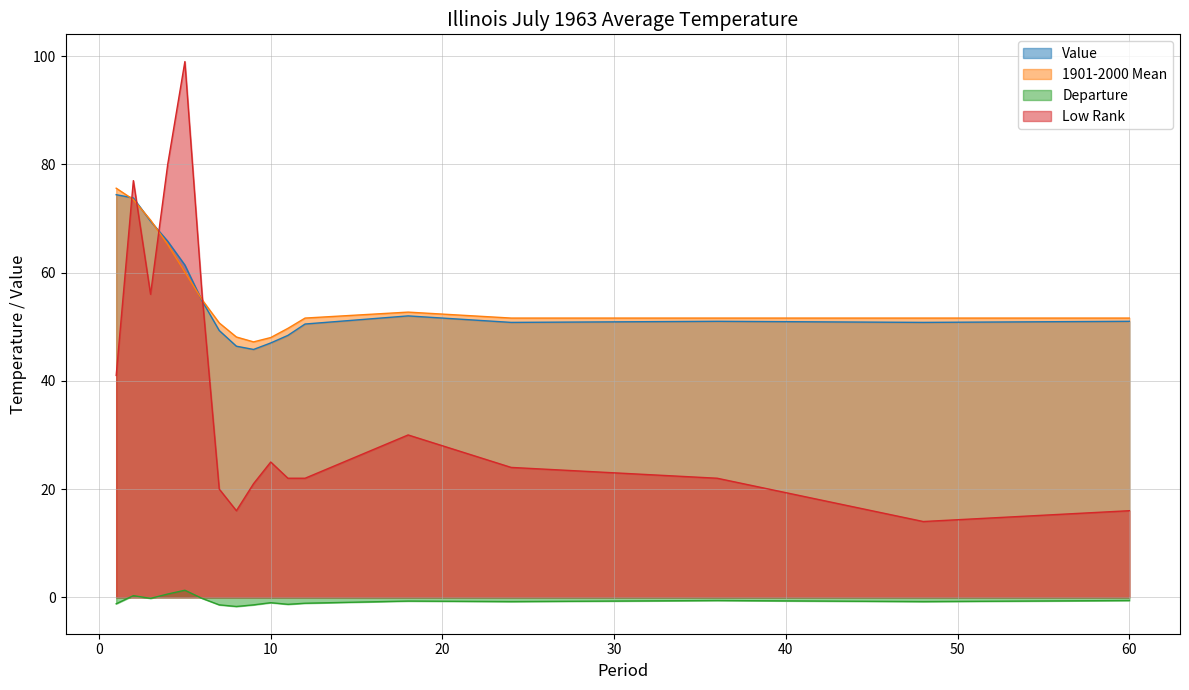

What is the value of the Departure point at the 11th from the left?

-1.3